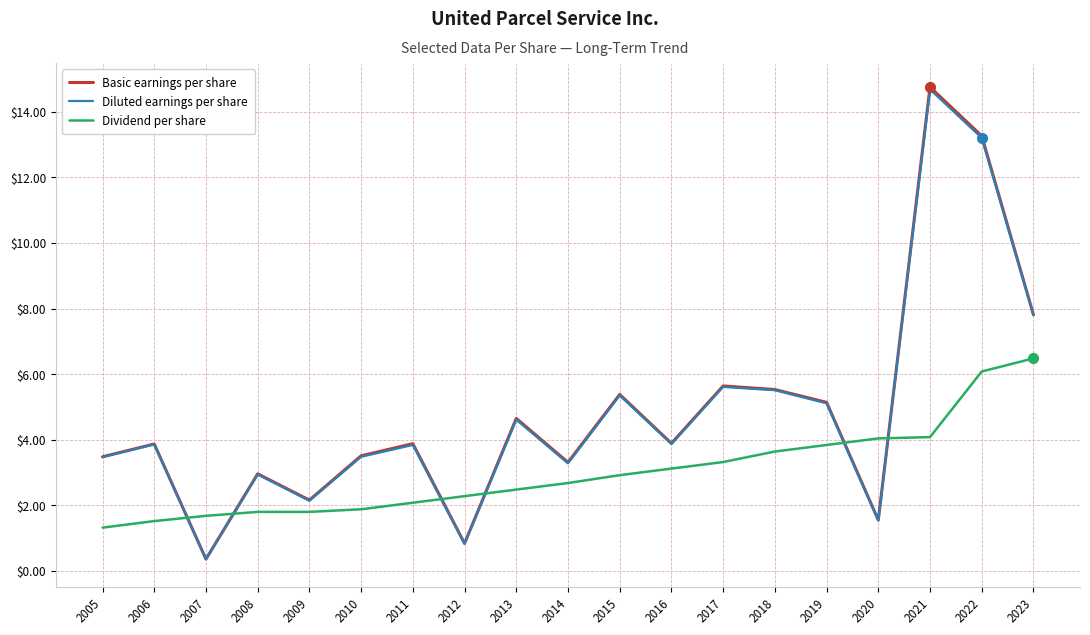

How many categories are shown in the chart?

19